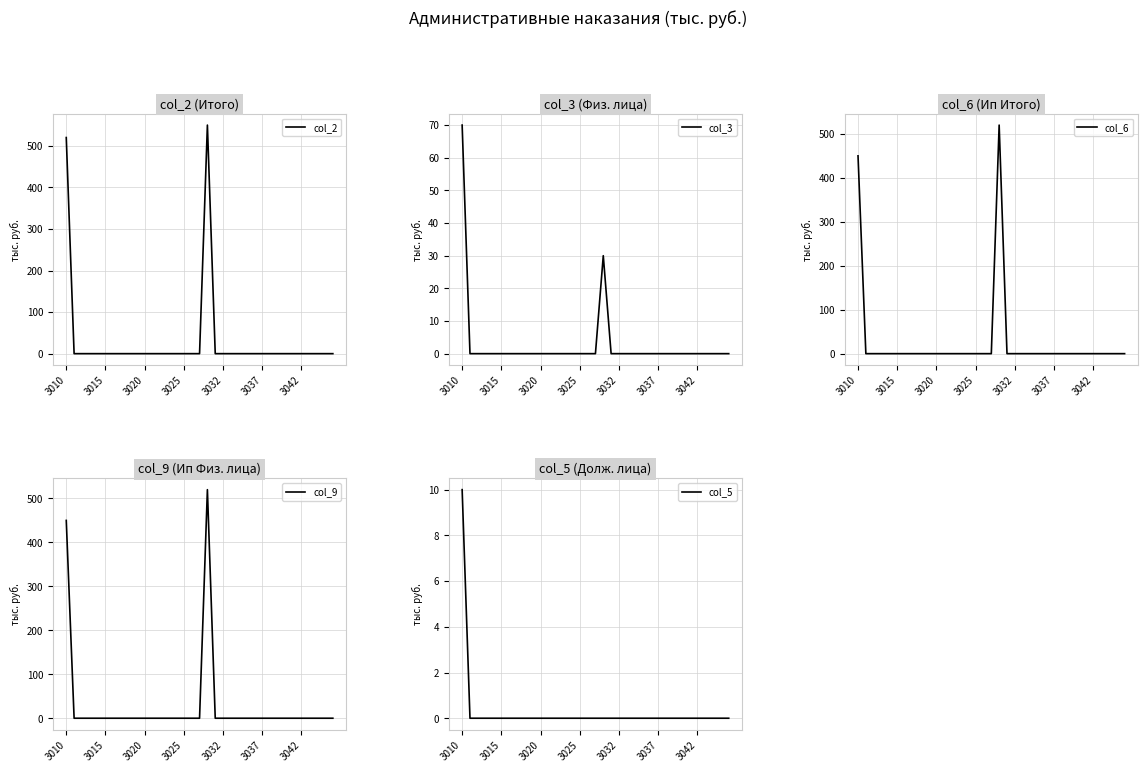

What is the total value across all series at 3010?

1500